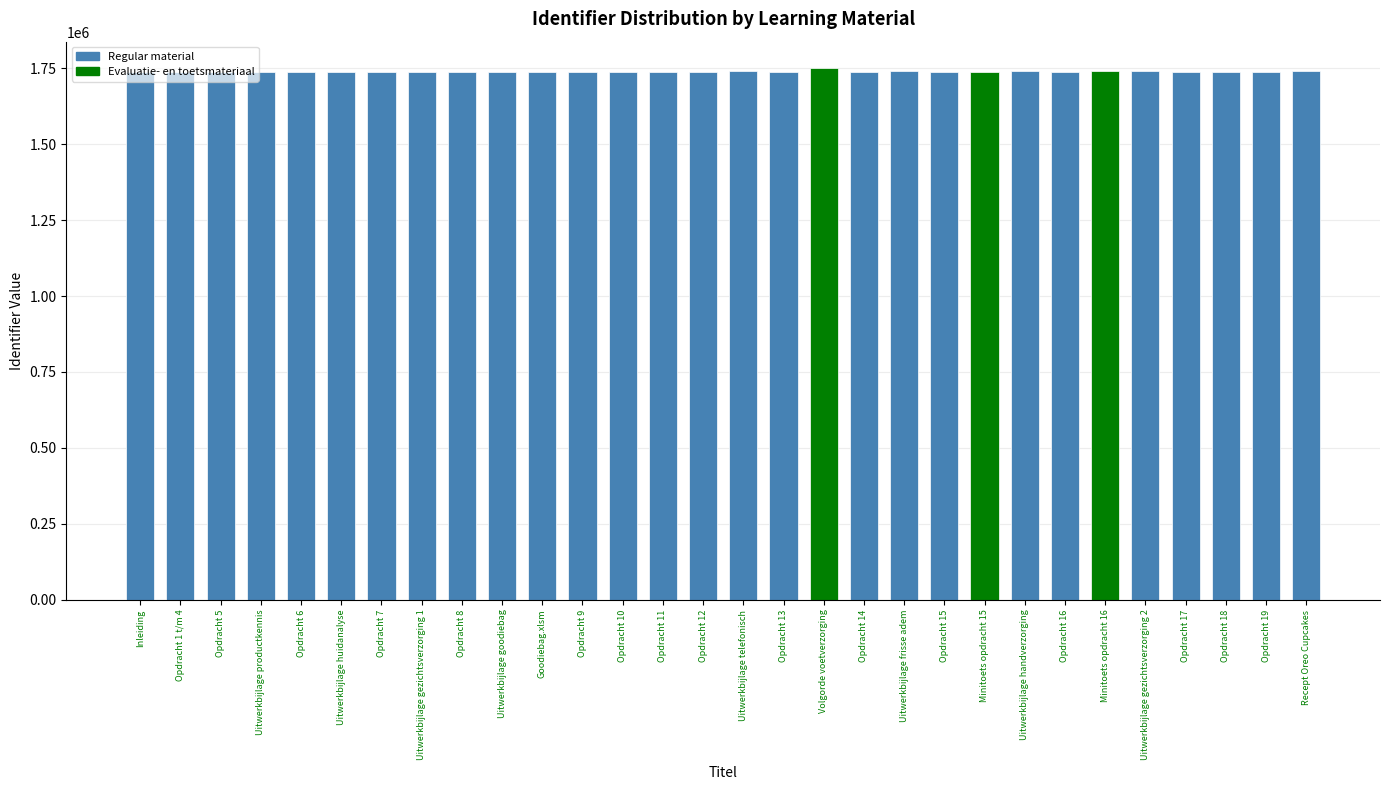

What is the label of the 28th bar from the left?

Opdracht 18